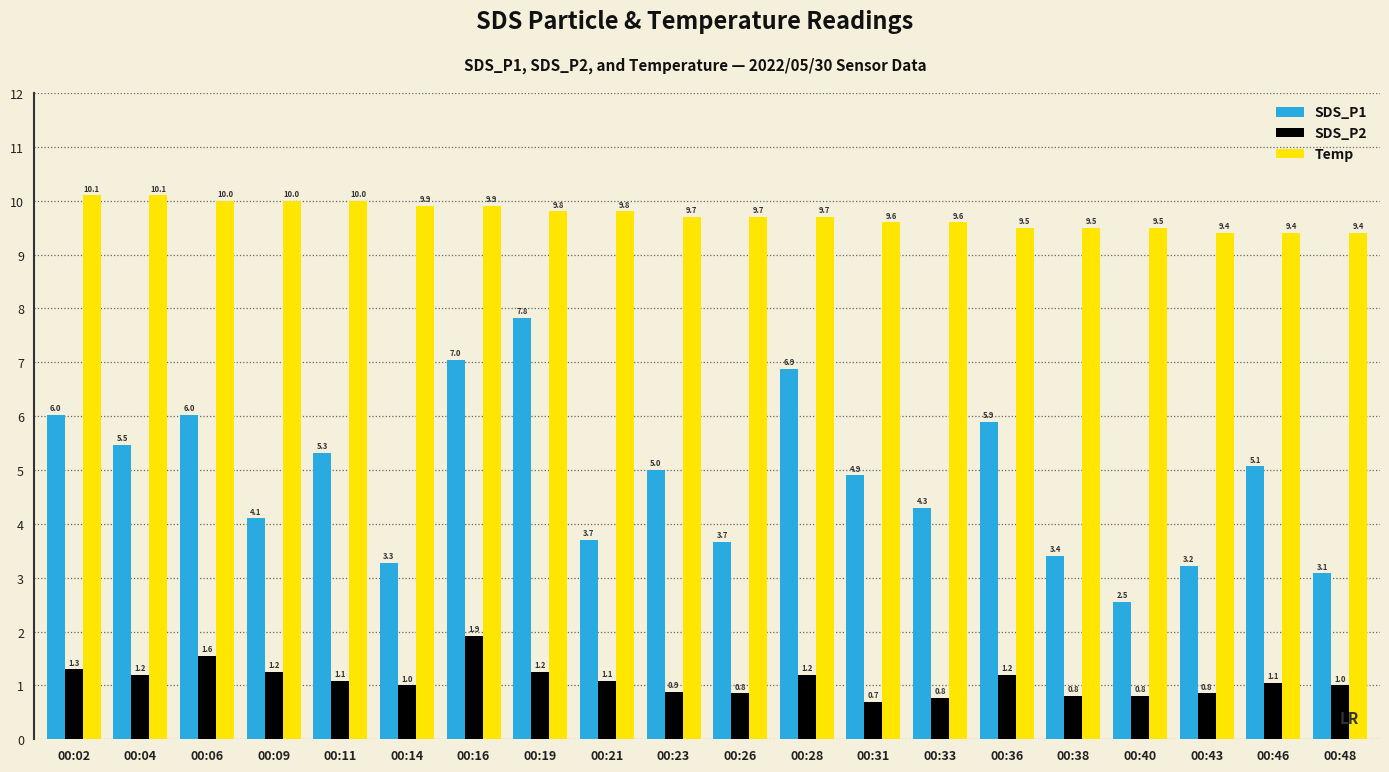

What are all the series names shown in the legend?

SDS_P1, SDS_P2, Temp